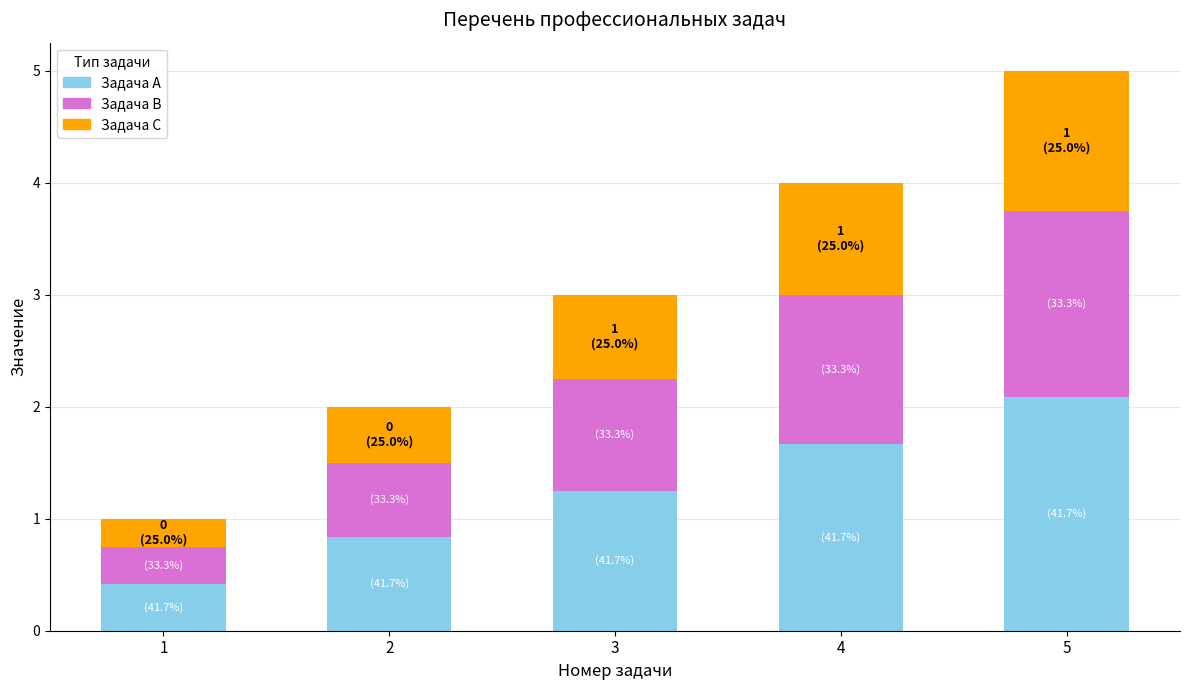

At which label does Задача A reach its peak?

5